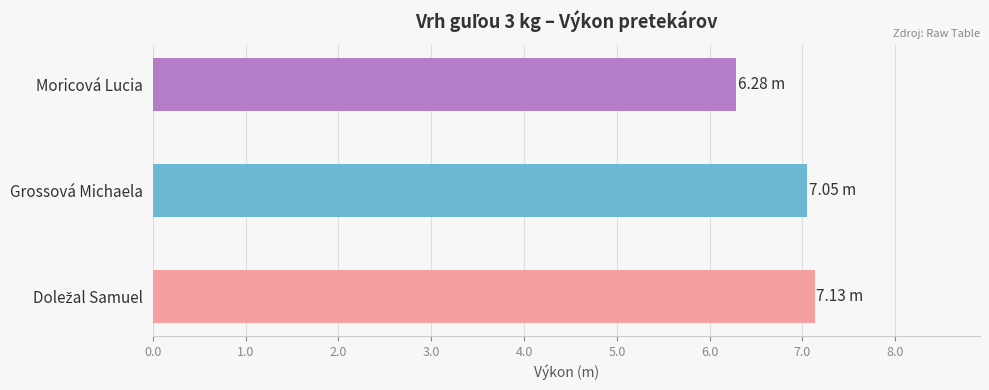

List the labels in order of value, smallest first.

Moricová Lucia, Grossová Michaela, Doležal Samuel